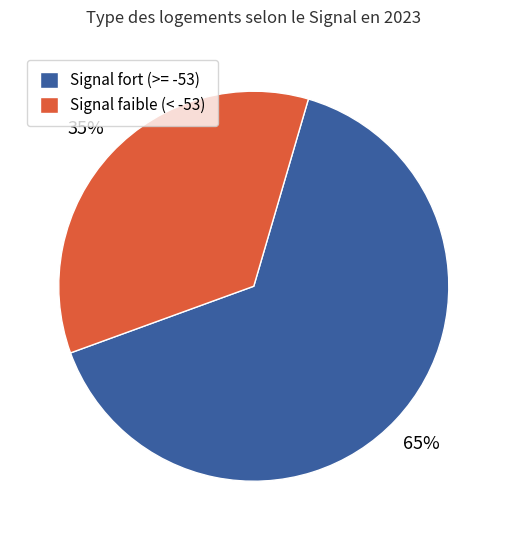

Rank the categories by value from highest to lowest.

Signal fort (>= -53), Signal faible (< -53)